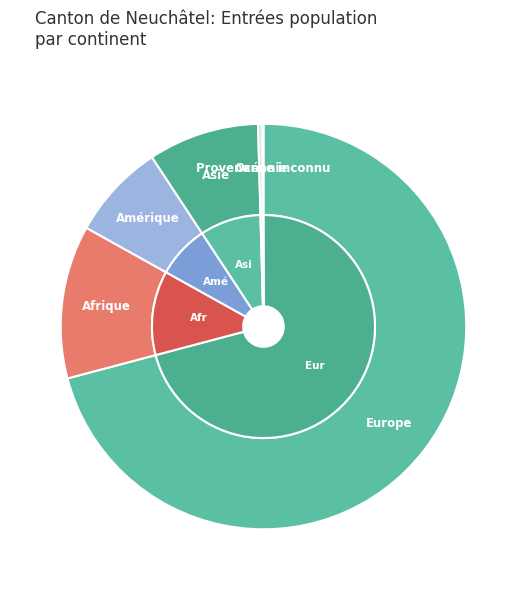

To the nearest percent, what is the combined percentage of Asie and Océanie?

9%